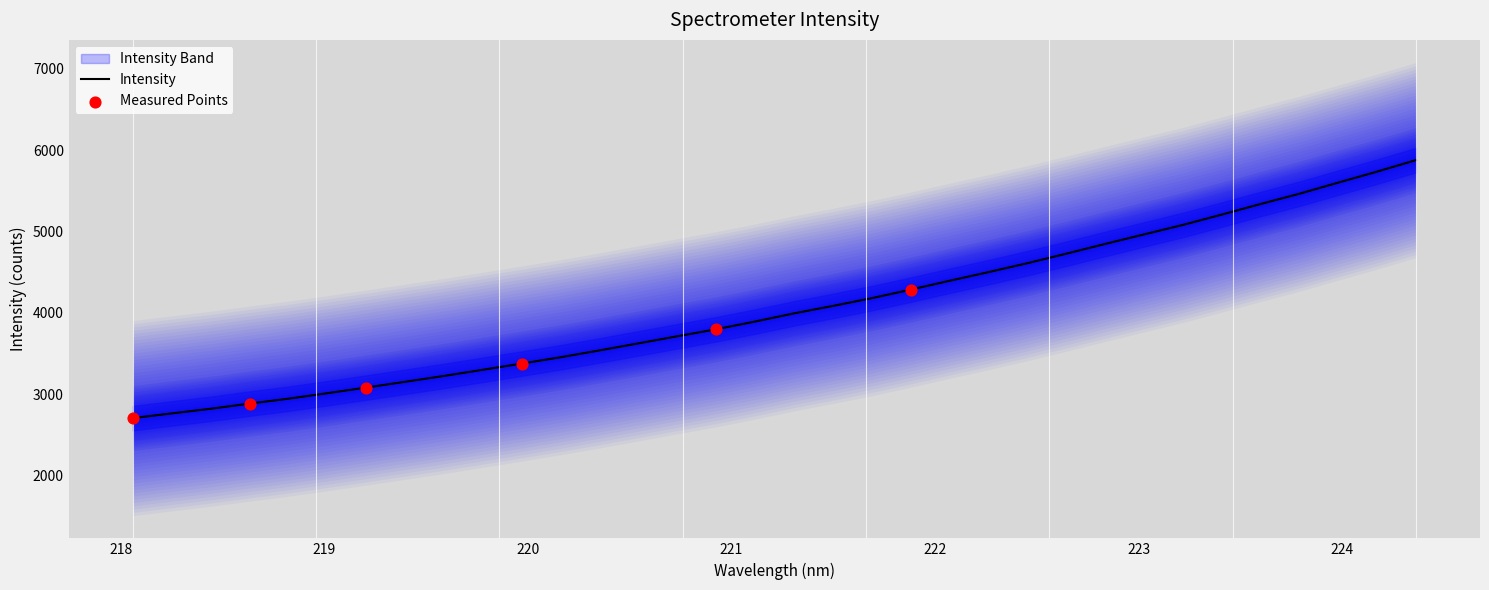

Between 221.4993 and 219.589, which is larger?

221.4993